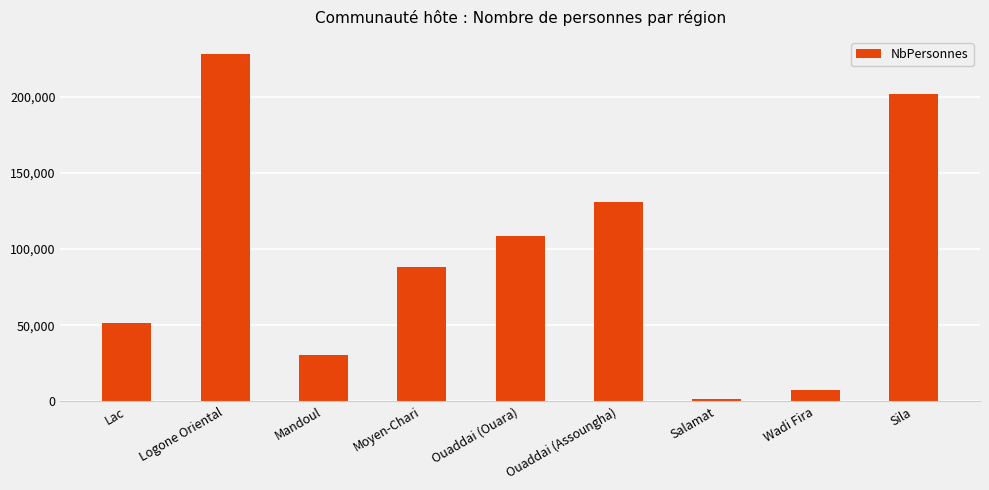

Reading left to right, transcribe all the data shown in this chart.

51550	227907	30551	88352	108891	131220	1895	7375	201857